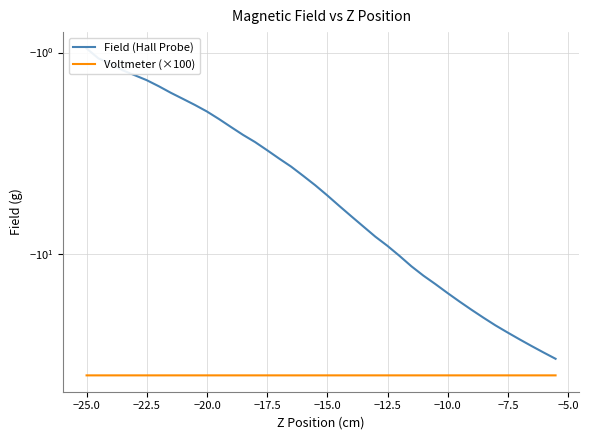

What is the value of the Field (Hall Probe) point at the 1st from the left?

-1.0